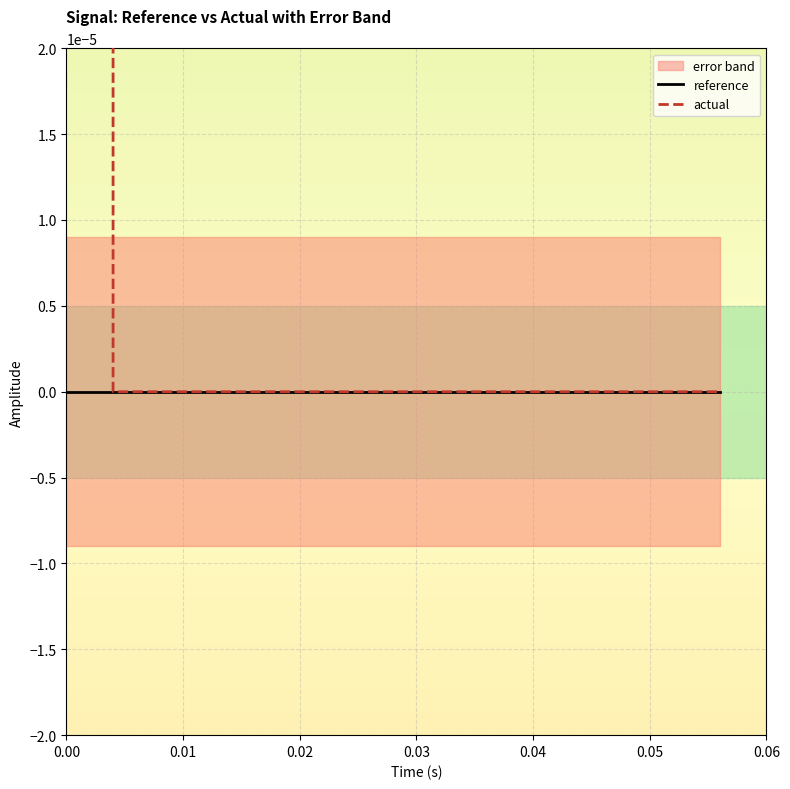

How many lines are shown in the chart?

2